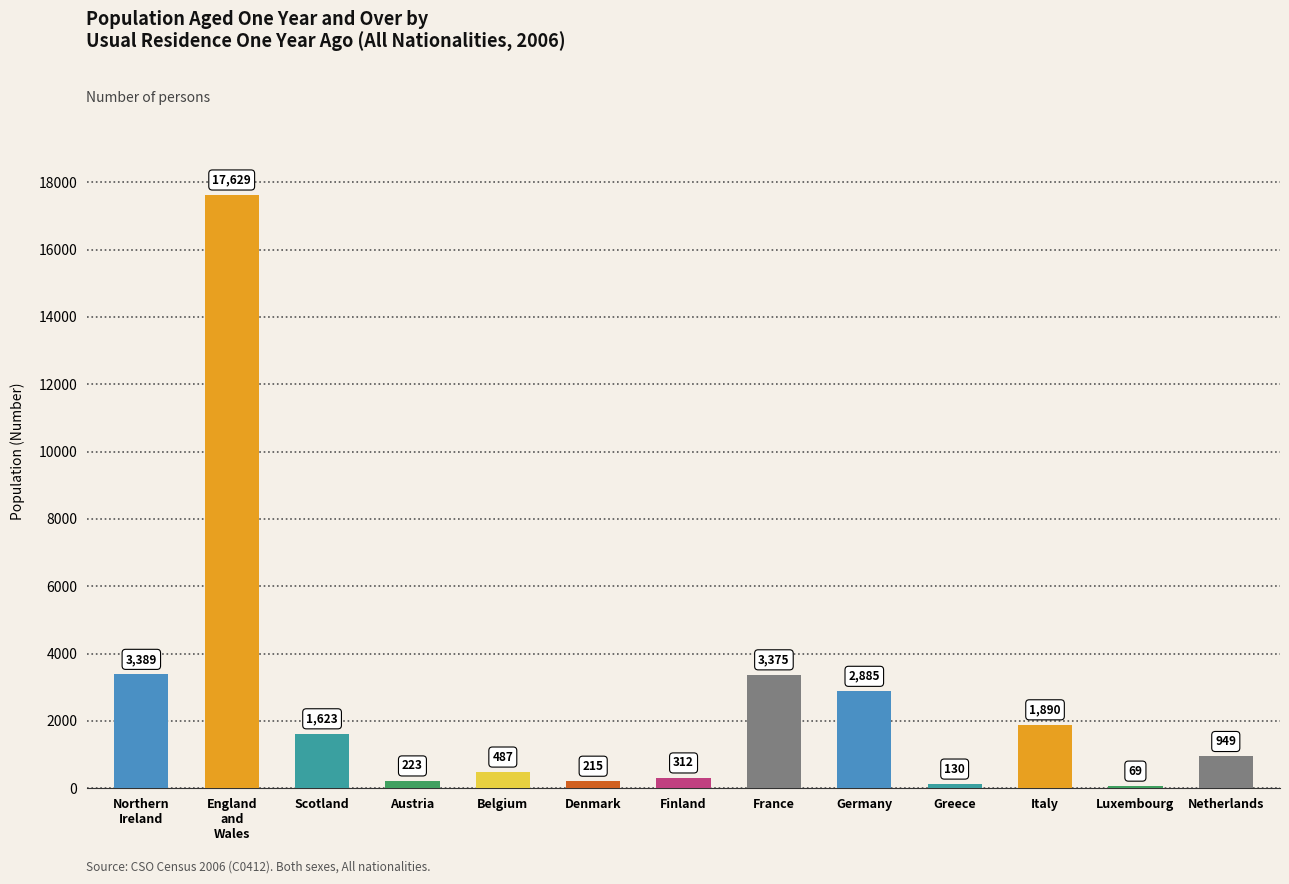

Reading right to left, list all the values displayed in this chart.

Netherlands=949	Luxembourg=69	Italy=1890	Greece=130	Germany=2885	France=3375	Finland=312	Denmark=215	Belgium=487	Austria=223	Scotland=1623	England
and
Wales=17629	Northern
Ireland=3389